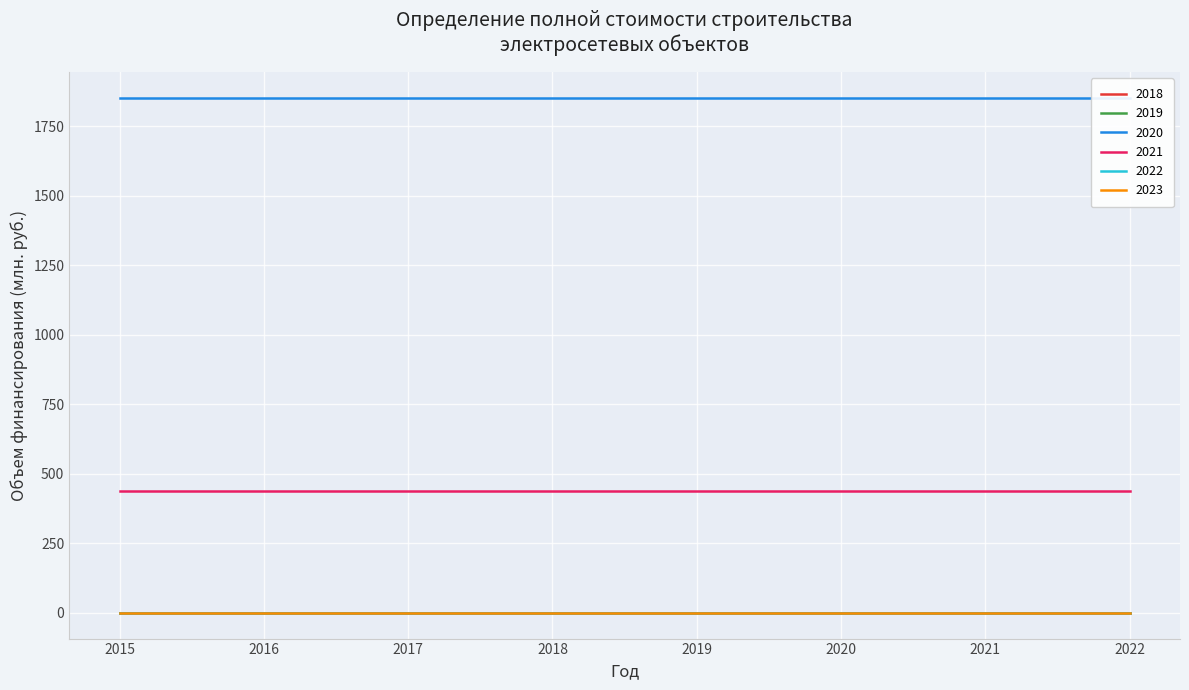

Reading left to right, transcribe all the data shown in this chart.

2018: 2015=0.0	2016=0.0	2017=0.0	2018=0.0	2019=0.0	2020=0.0	2021=0.0	2022=0.0
2019: 2015=0.0	2016=0.0	2017=0.0	2018=0.0	2019=0.0	2020=0.0	2021=0.0	2022=0.0
2020: 2015=1852.4	2016=1852.4	2017=1852.4	2018=1852.4	2019=1852.4	2020=1852.4	2021=1852.4	2022=1852.4
2021: 2015=438.1	2016=438.1	2017=438.1	2018=438.1	2019=438.1	2020=438.1	2021=438.1	2022=438.1
2022: 2015=0.0	2016=0.0	2017=0.0	2018=0.0	2019=0.0	2020=0.0	2021=0.0	2022=0.0
2023: 2015=0.0	2016=0.0	2017=0.0	2018=0.0	2019=0.0	2020=0.0	2021=0.0	2022=0.0